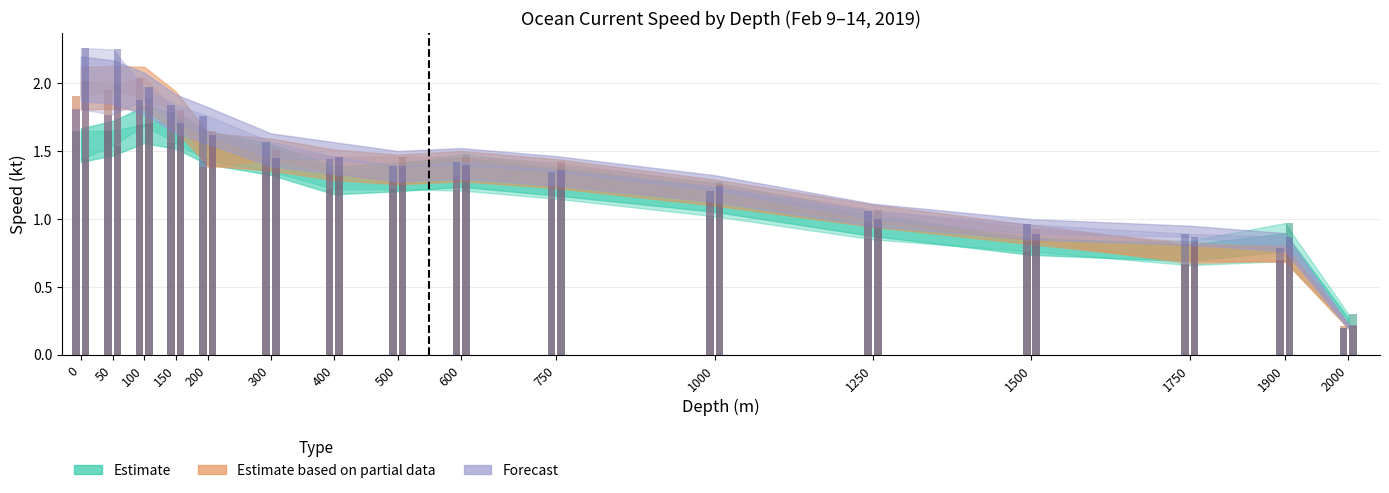

Where is 2019.02.11 nearest to the value 1?

1250